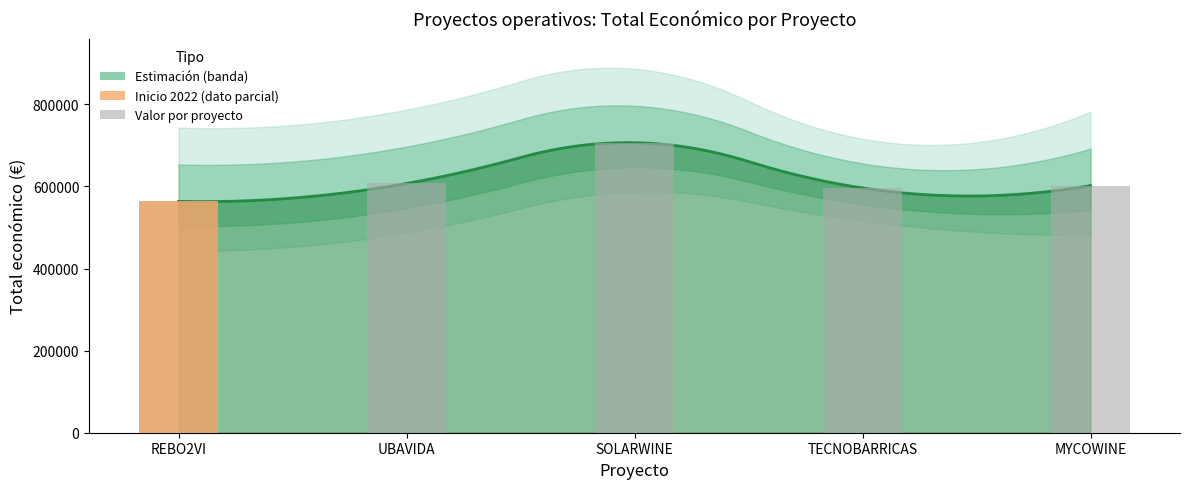

What value does the data have at MYCOWINE?

602295.4